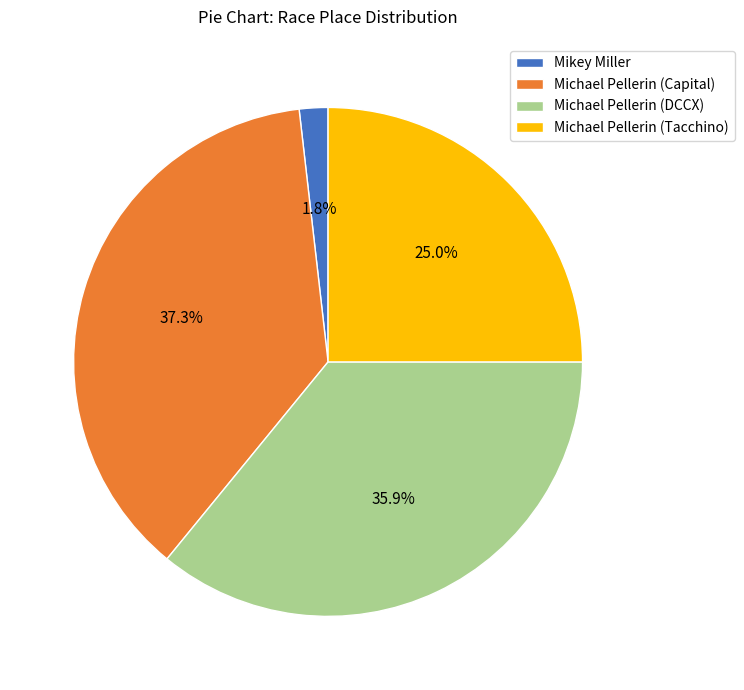

Rank the categories by value from lowest to highest.

Mikey Miller, Michael Pellerin (Tacchino), Michael Pellerin (DCCX), Michael Pellerin (Capital)